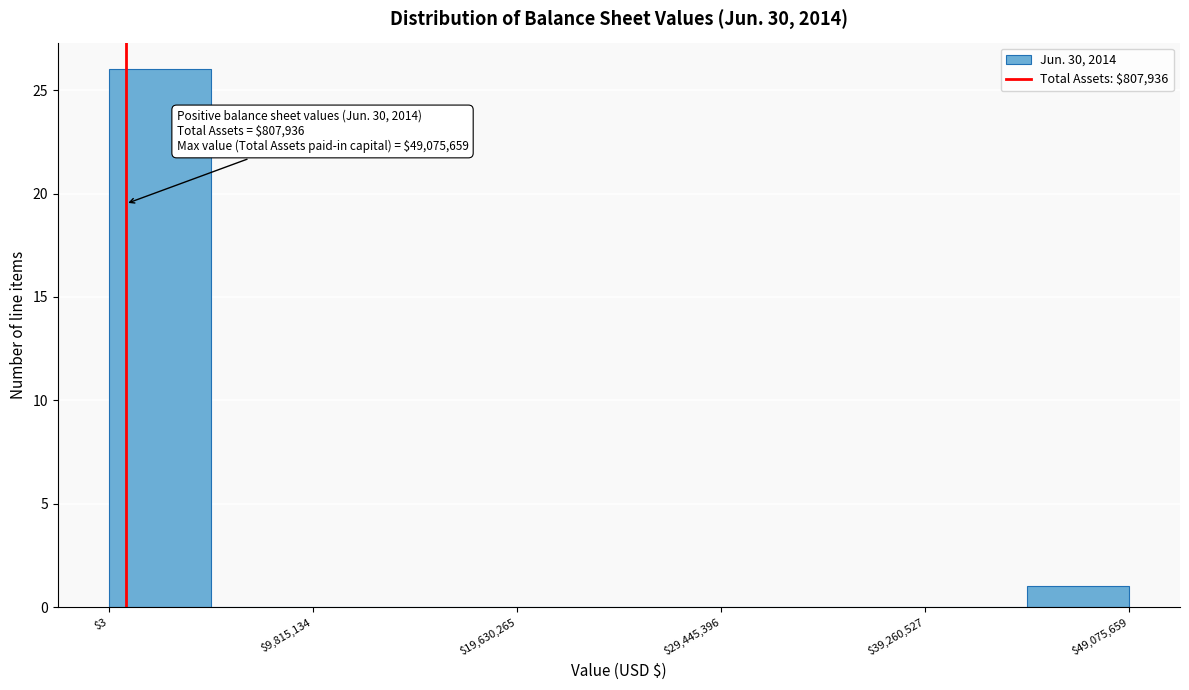

Which range on the x-axis has the tallest bar?

0 to 5000000